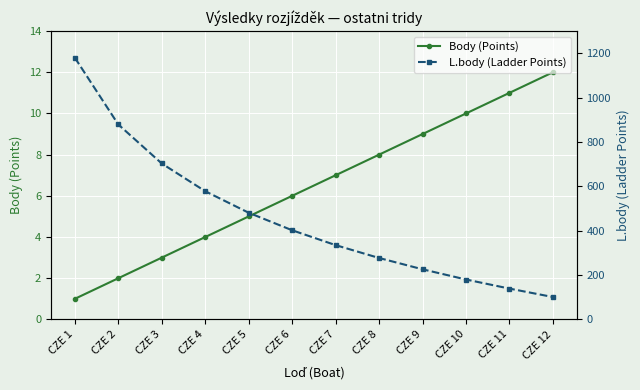

Rank the series by their maximum value, from lowest to highest.

Body (Points), L.body (Ladder Points)